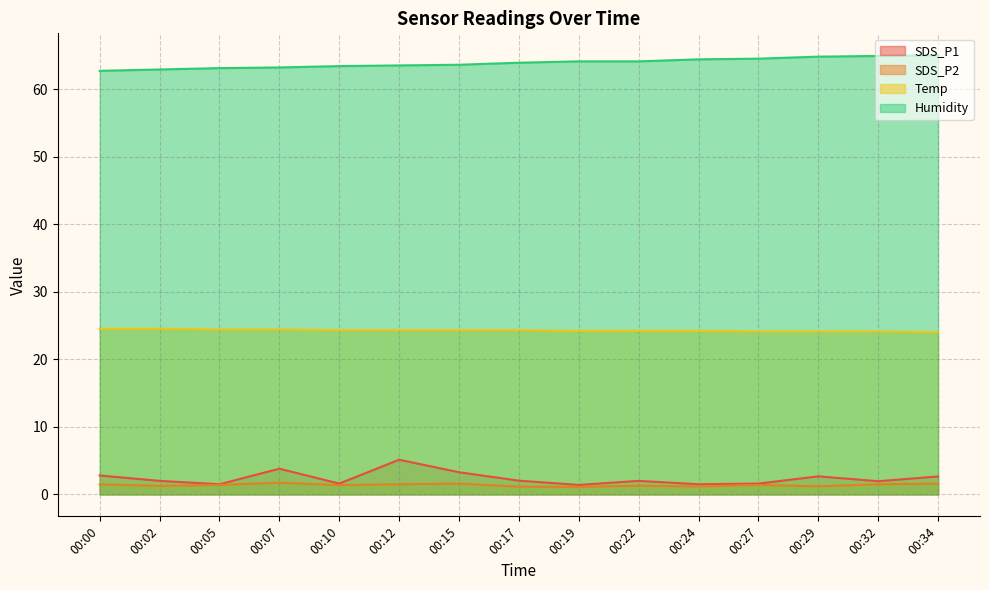

True or false: Temp has a value of 24.1 at 00:27.

True